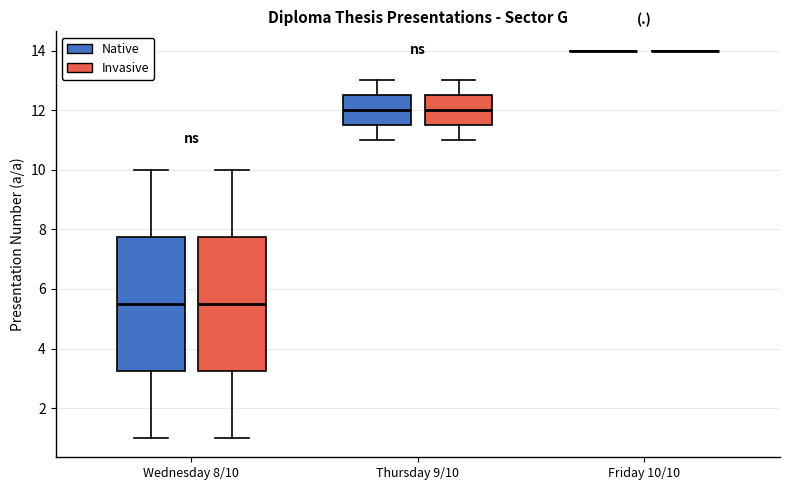

Where does the upper whisker of the box for Wednesday 8/10 (Native) end on the y-axis? The values are not printed on the chart, so give them approximately, as read against the axis.

10.0